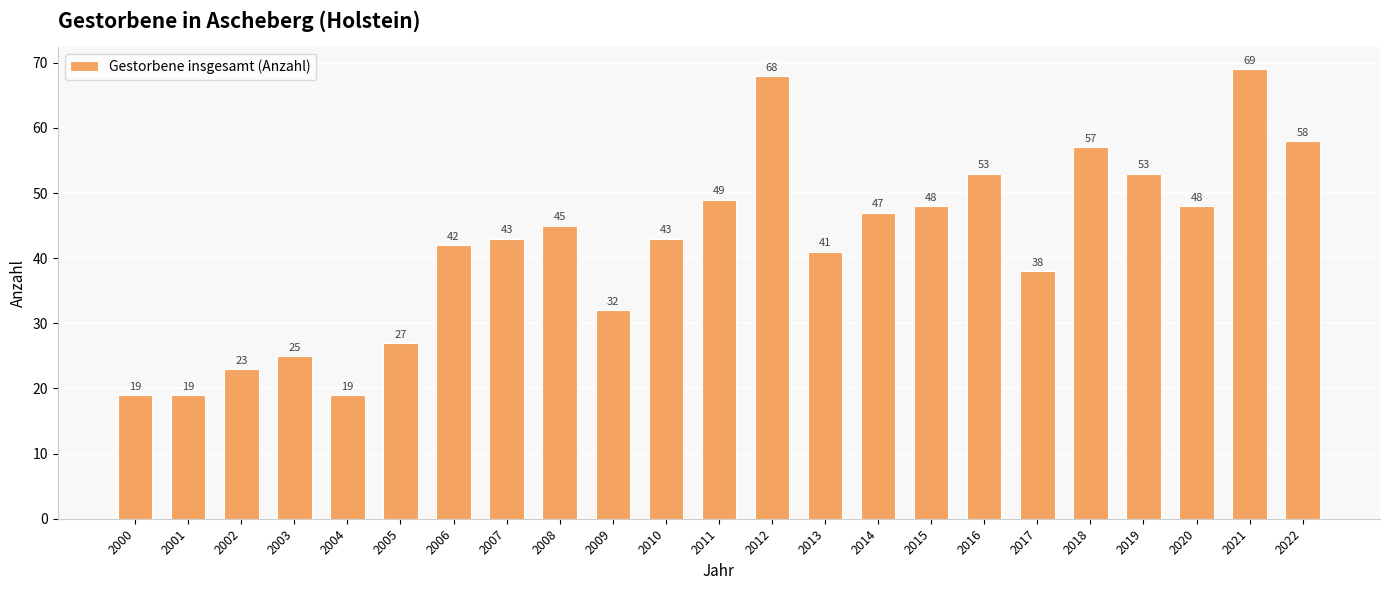

What is the ratio of the value at 2001 to the value at 2000?

1.0